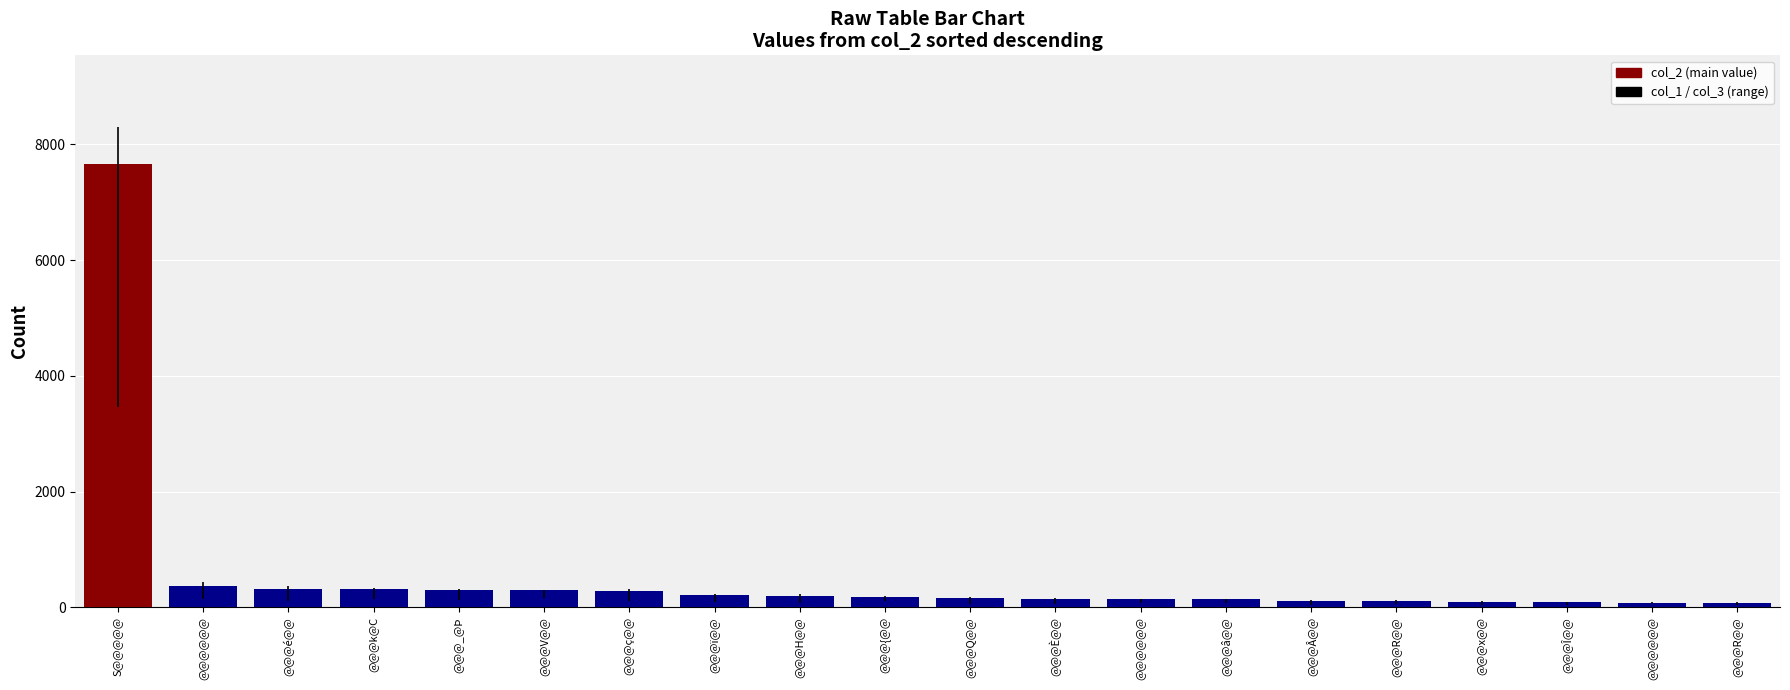

How many bars are there in total?

20